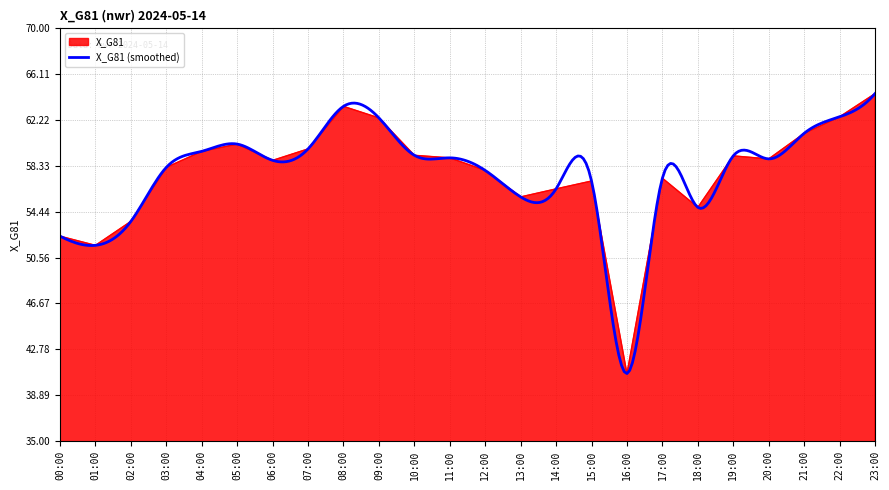

How many lines are shown in the chart?

1